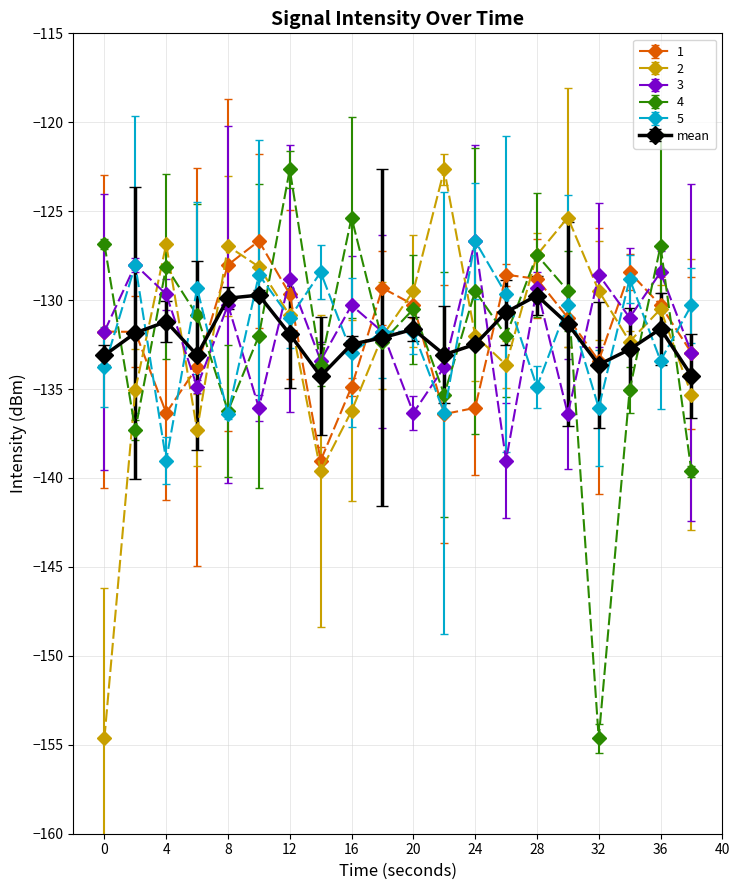

What is the value of the 4 point at the 13th from the left?

-129.5